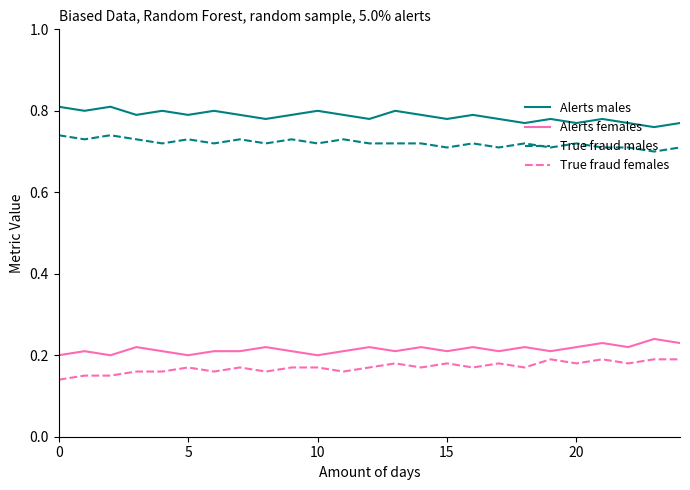

Which series has the largest total across all categories?

Alerts males